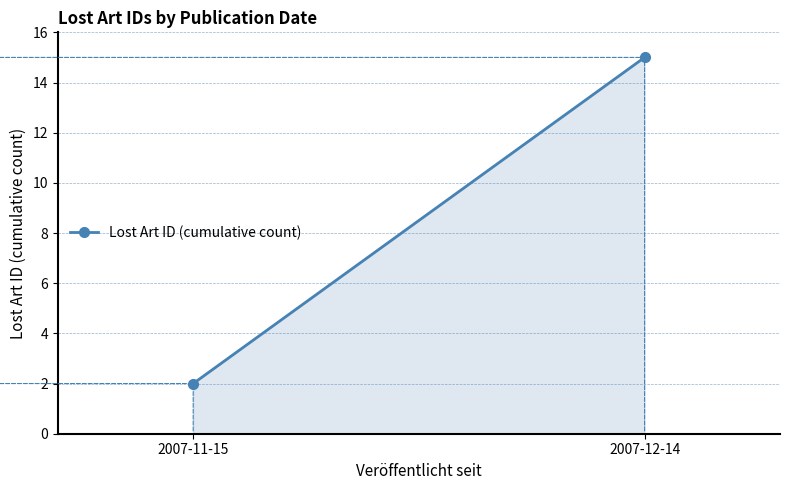

What is the average value?

8